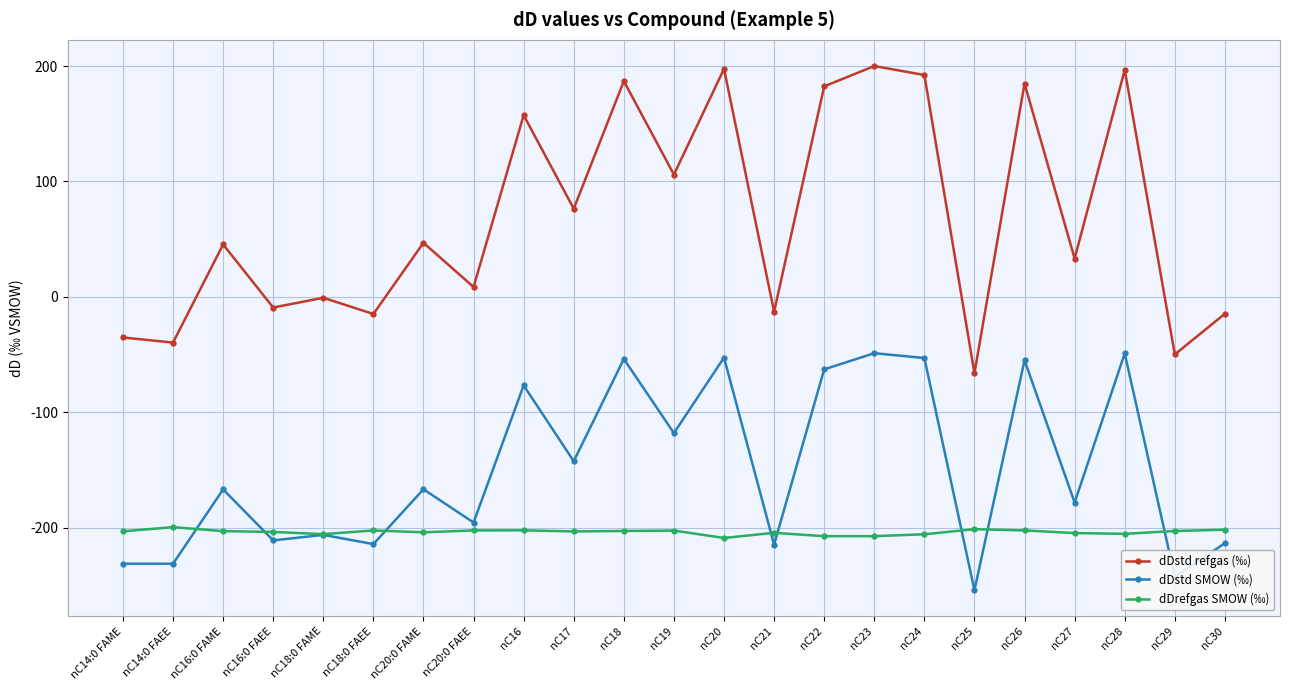

True or false: dDrefgas SMOW (‰) has a value of -298.7 at nC17.

False